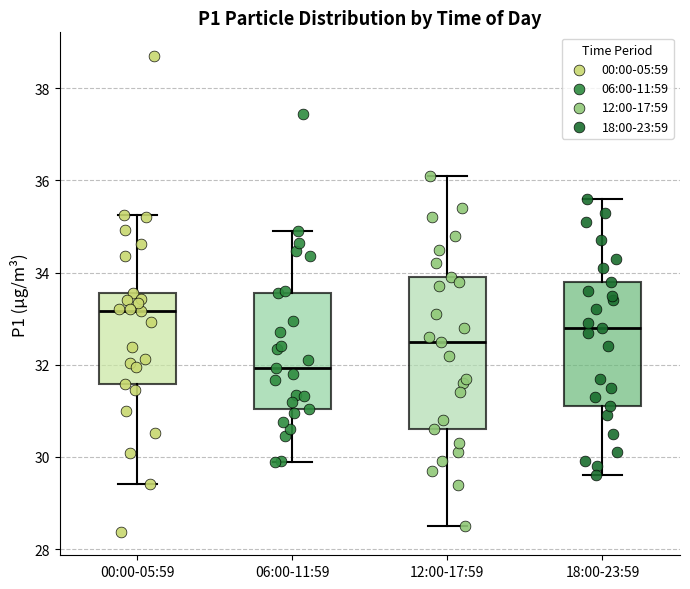

Reading left to right, transcribe this box plot: for each box, give where its median line is, the range the box spans, and where its two whiskers end, as read against the y-axis. The values are not printed on the chart, so give them approximately, as read against the axis.

00:00-05:59: median 33.2, box 31.6 to 33.6, whiskers 29.4 to 35.2
06:00-11:59: median 32.0, box 31.0 to 33.6, whiskers 29.8 to 35.0
12:00-17:59: median 32.6, box 30.6 to 34.0, whiskers 28.6 to 36.2
18:00-23:59: median 32.8, box 31.2 to 33.8, whiskers 29.6 to 35.6